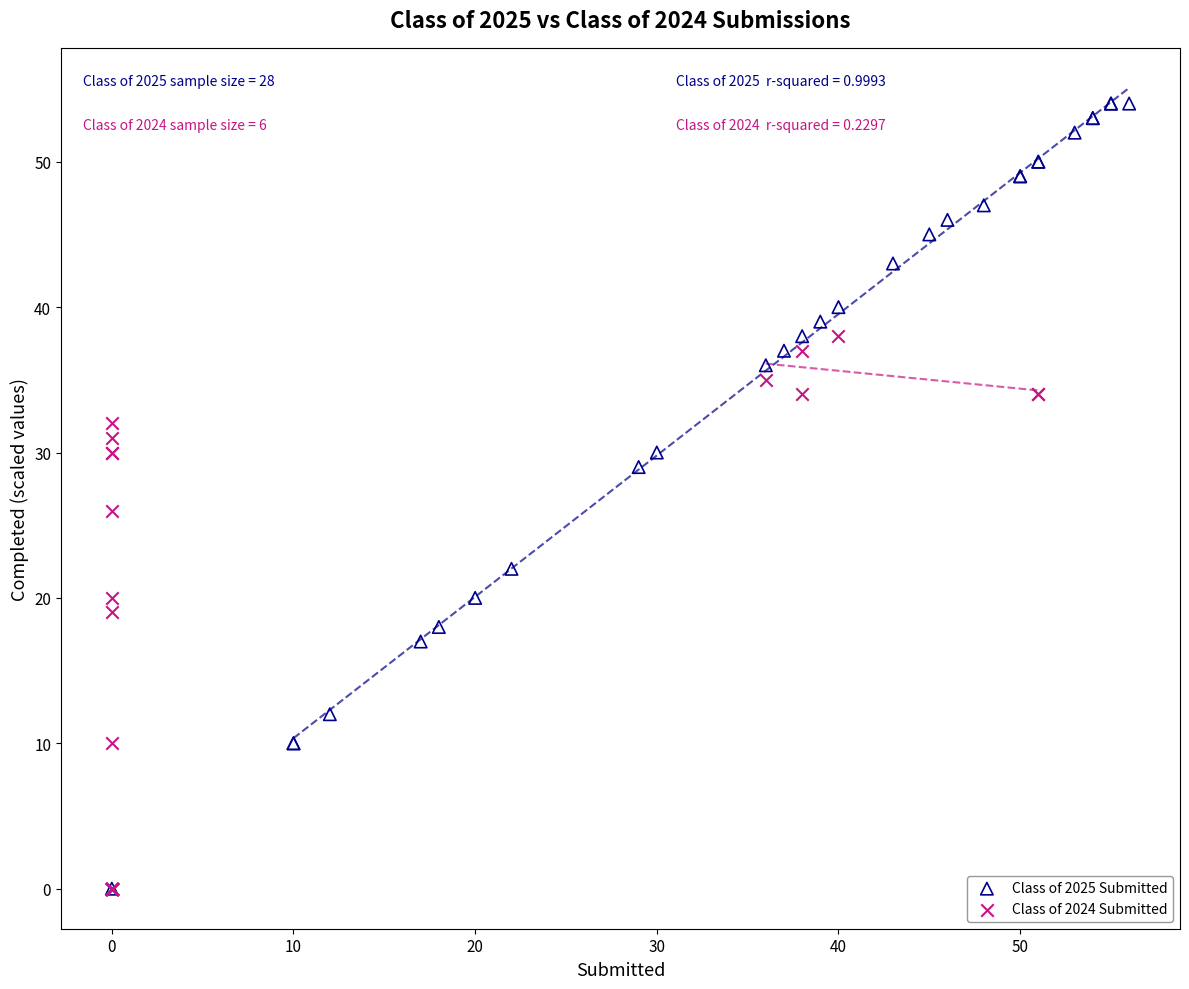

Which series contains the highest Y value?

Class of 2025 Submitted